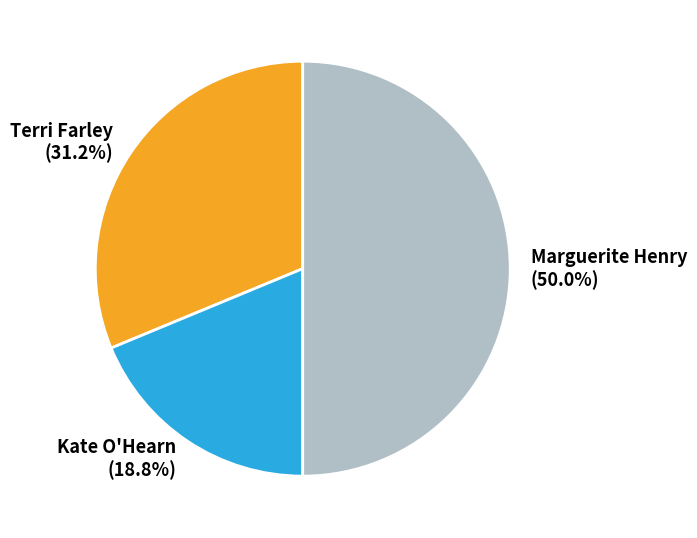

Count the number of slices in the pie.

3